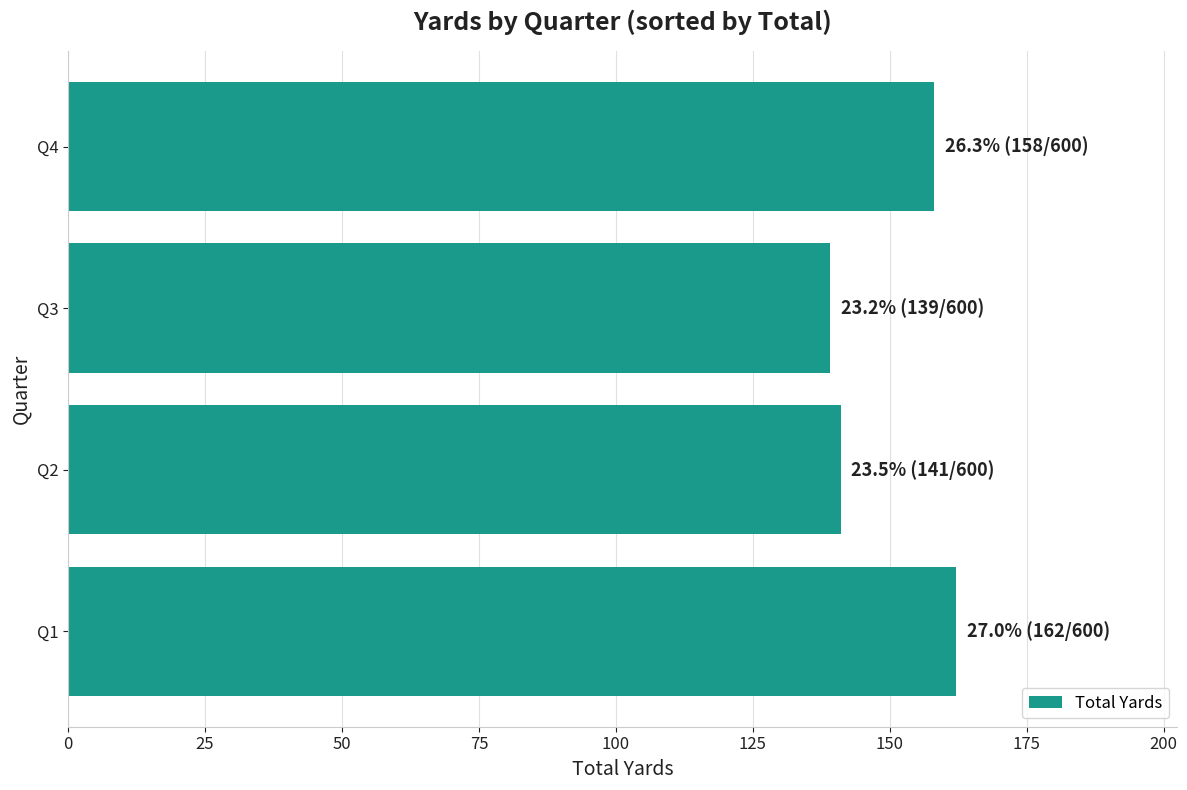

Where is the data nearest to the value 150?

Q4